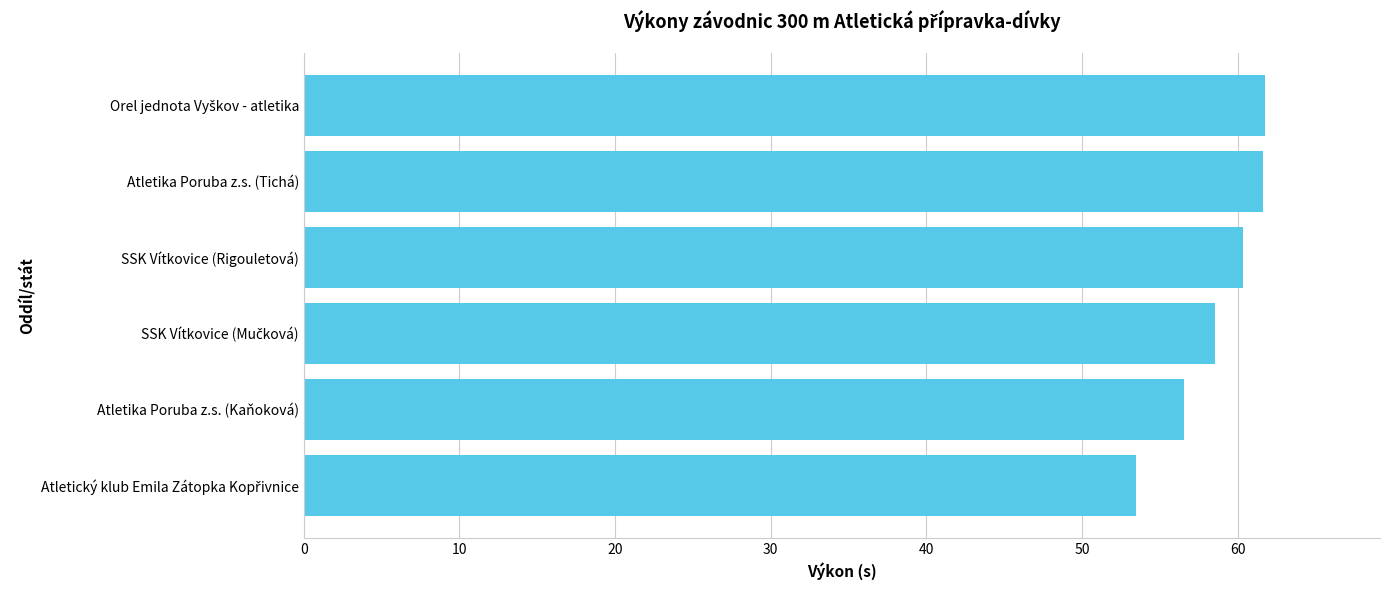

What is the ratio of the value at Atletika Poruba z.s. (Kaňoková) to the value at Atletika Poruba z.s. (Tichá)?

0.9